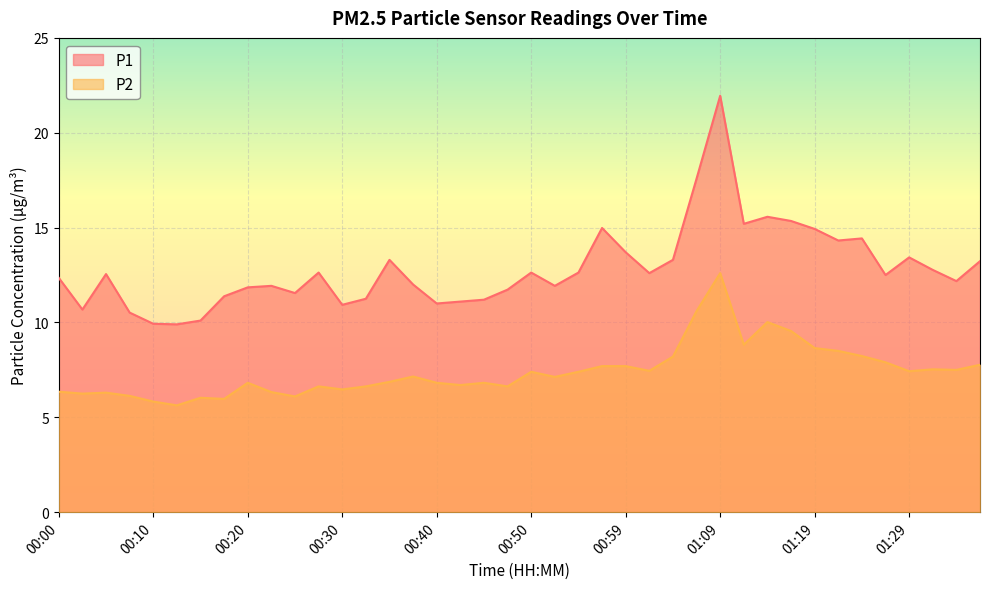

Count the number of categories in the chart.

40